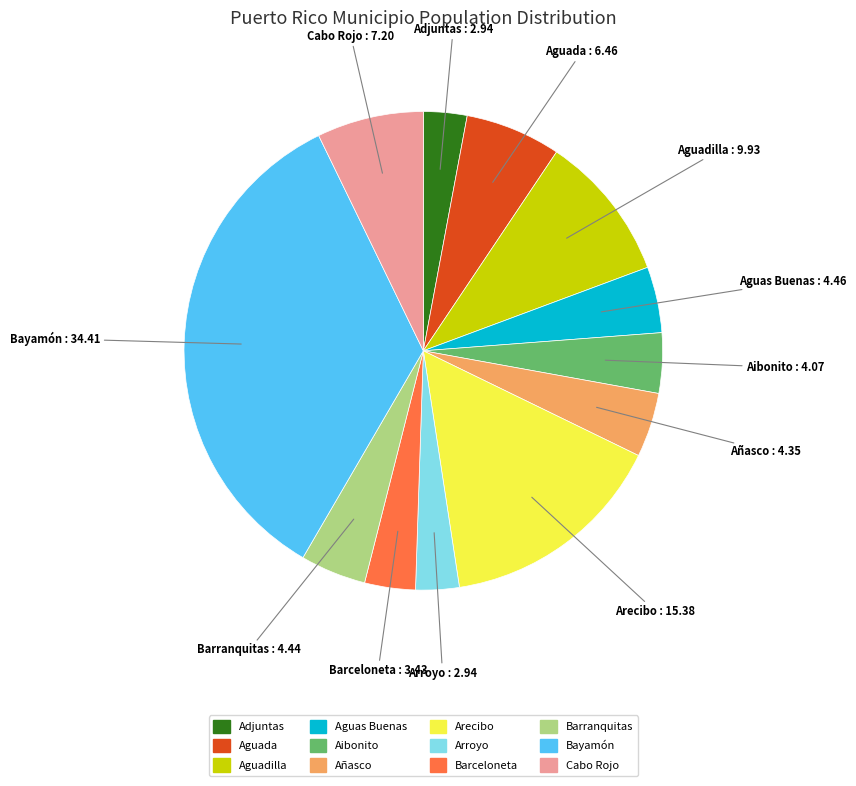

Is there a majority slice in this chart?

No